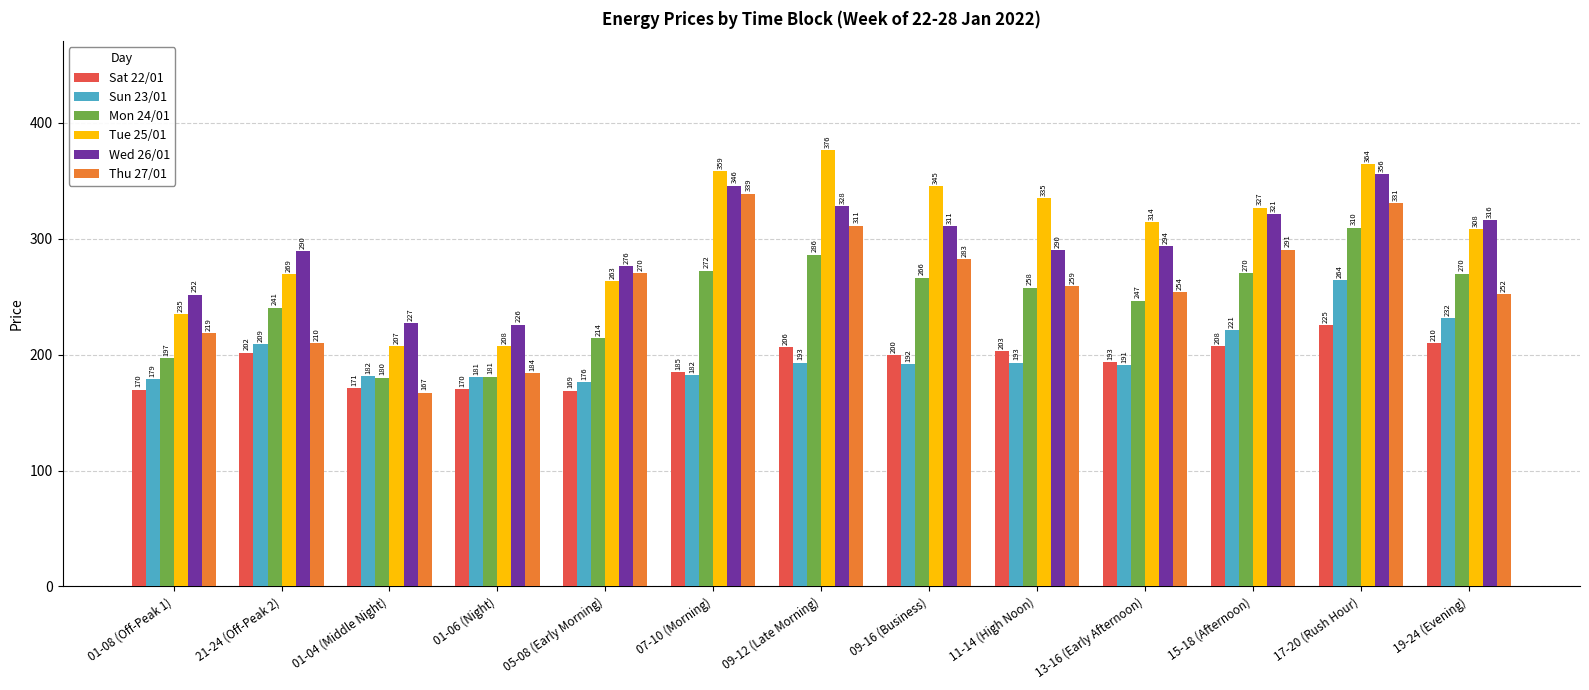

The value of Sun 23/01 at 15-18 (Afternoon) is 221.1. True or false?

True